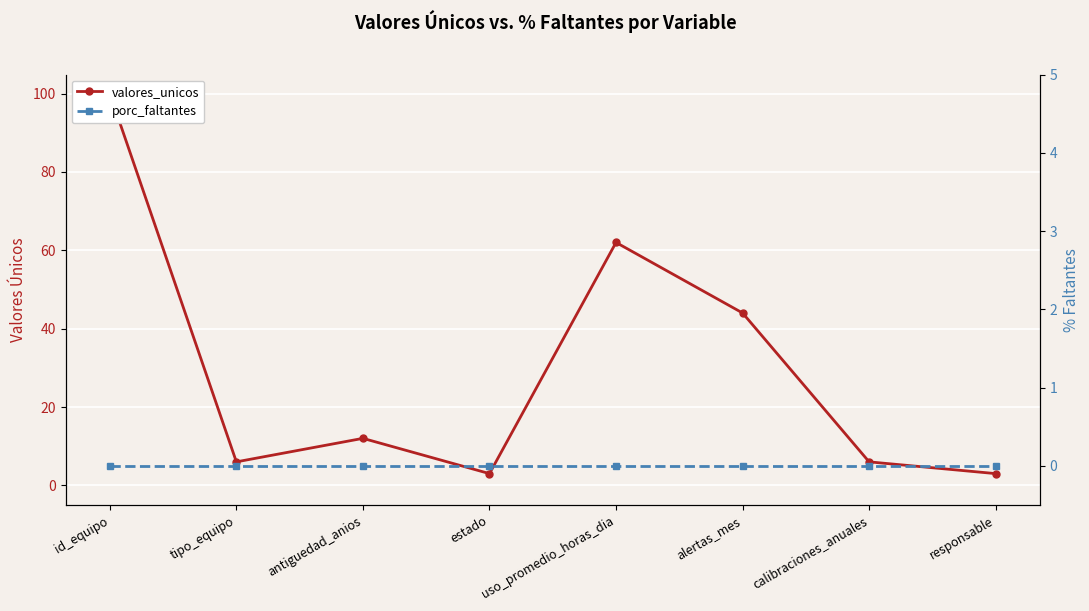

What is the total value across all series at alertas_mes?

44